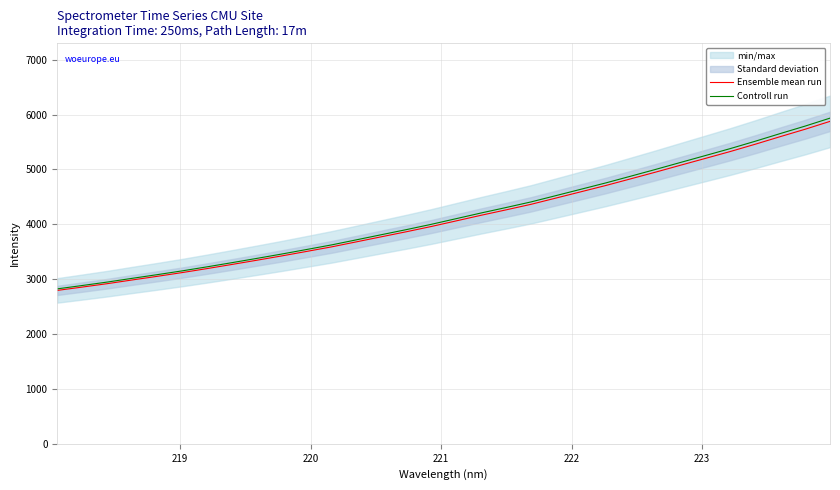

What is the lowest value of the Controll run series?

2823.5